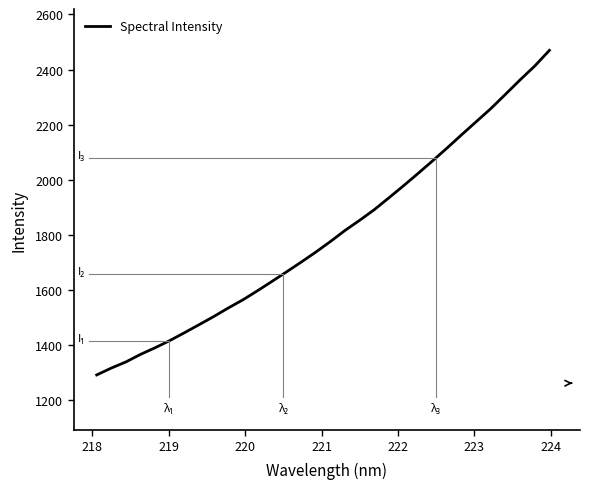

What is the minimum value shown in the chart?

1291.0